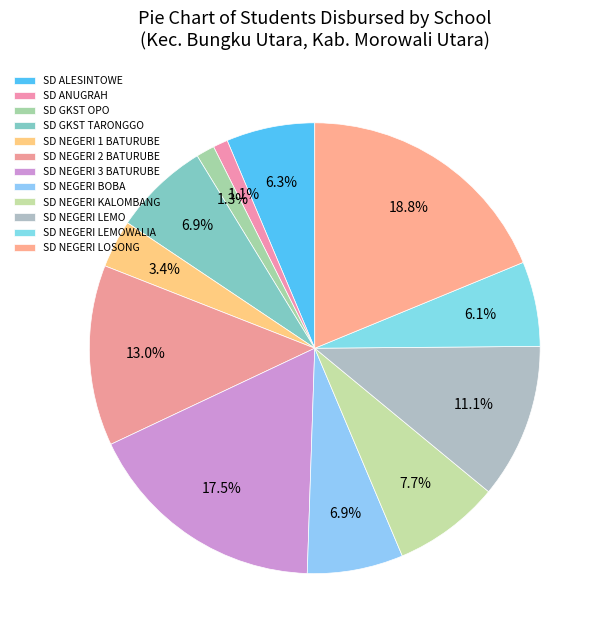

The SD NEGERI 1 BATURUBE slice represents 3% of the pie. True or false?

True